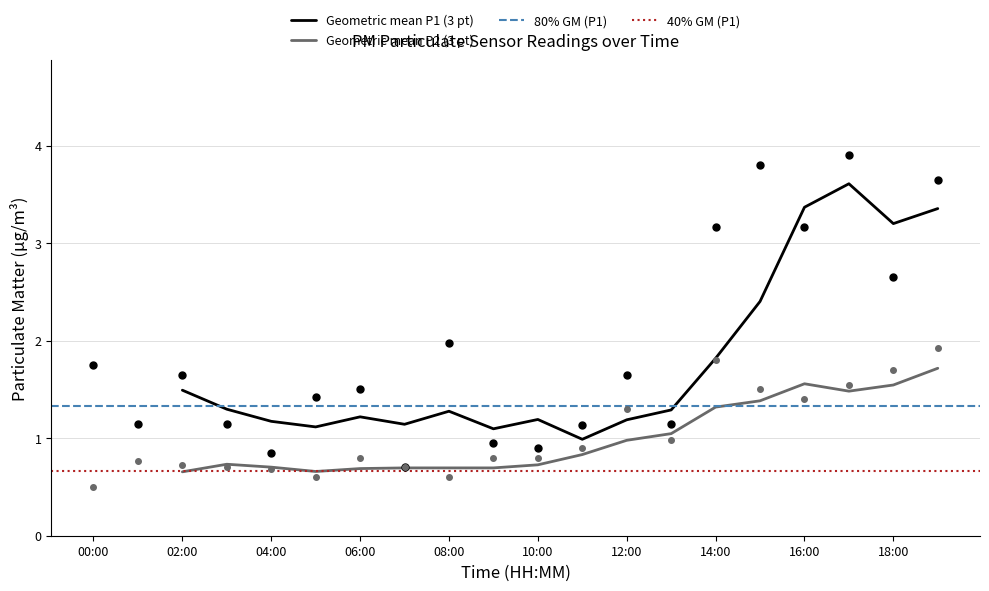

Rank the series by their average value, from highest to lowest.

P1, P2